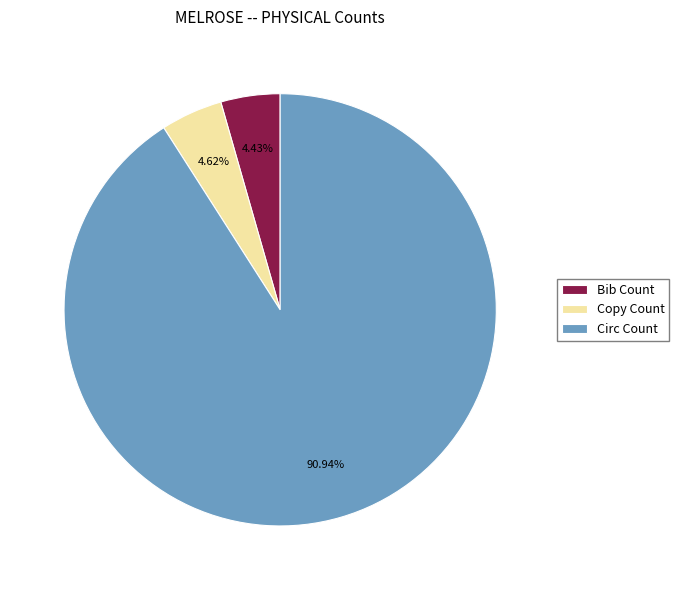

Between Copy Count and Circ Count, which is larger?

Circ Count